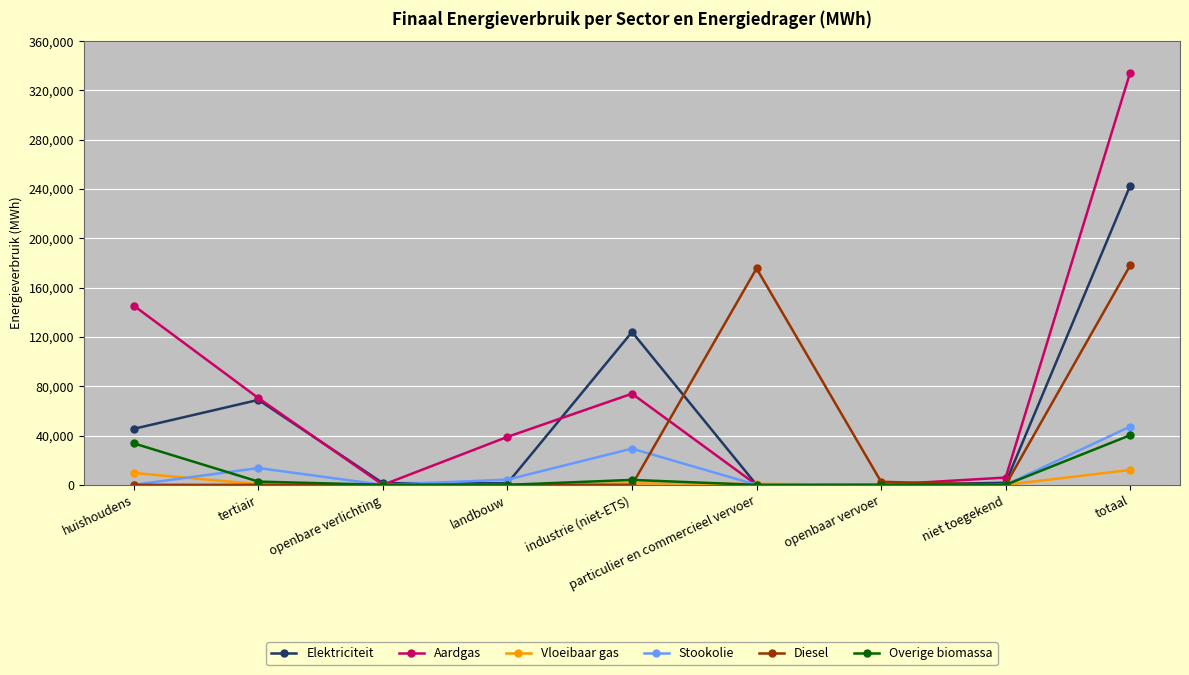

What is the average value of the Elektriciteit series?

53935.7